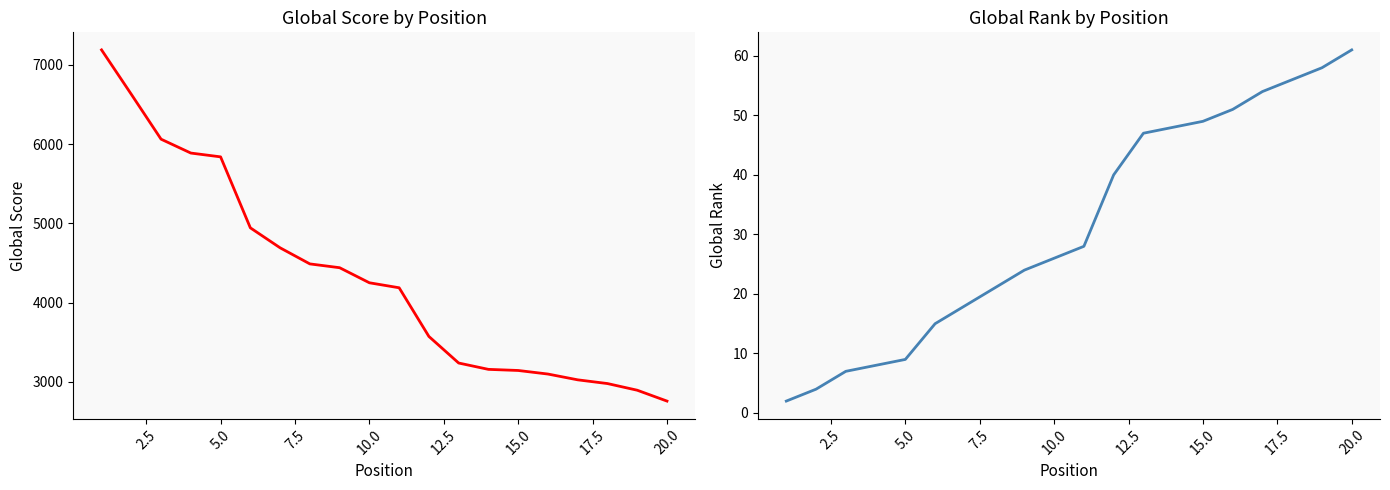

Is it true that Global Rank equals 18 at 16?

False